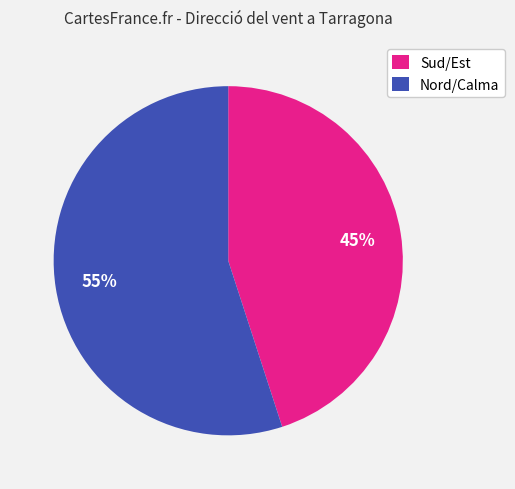

Rank the categories by value from highest to lowest.

Nord/Calma, Sud/Est